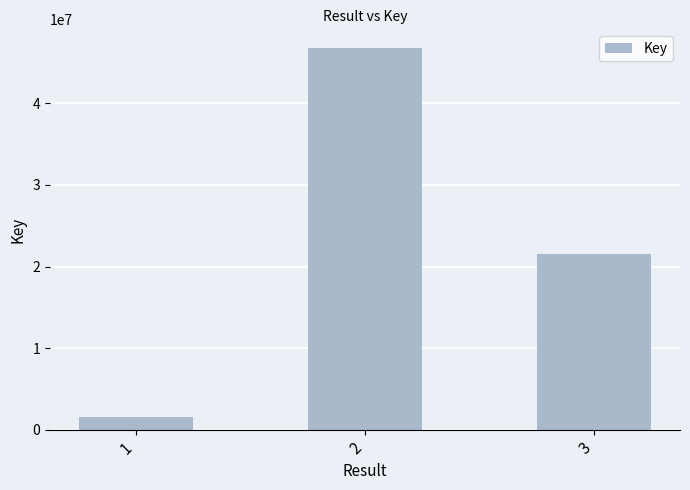

What is the ratio of the value at 3 to the value at 1?

14.1